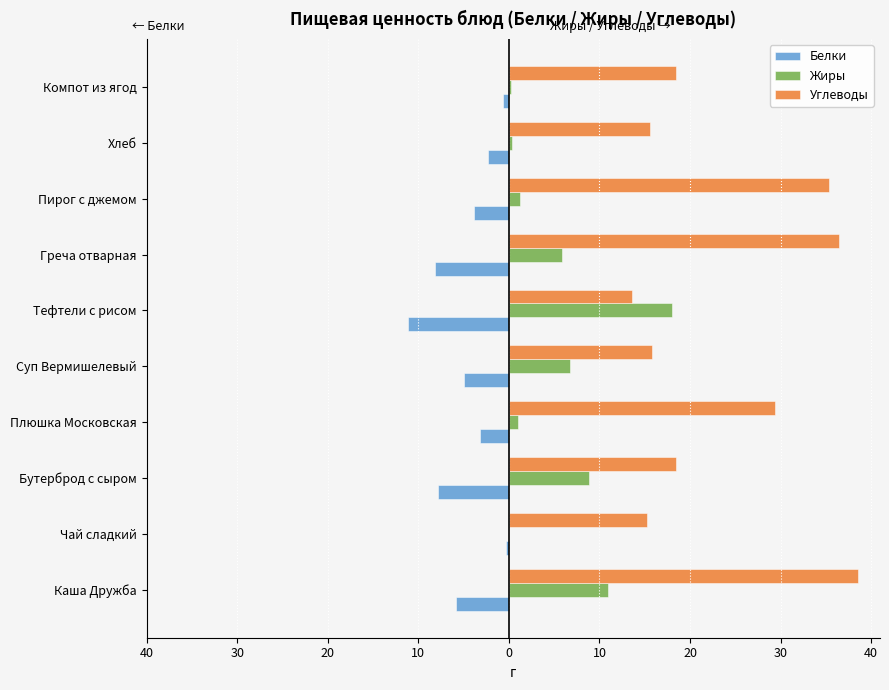

What are all the series names shown in the legend?

Белки, Жиры, Углеводы